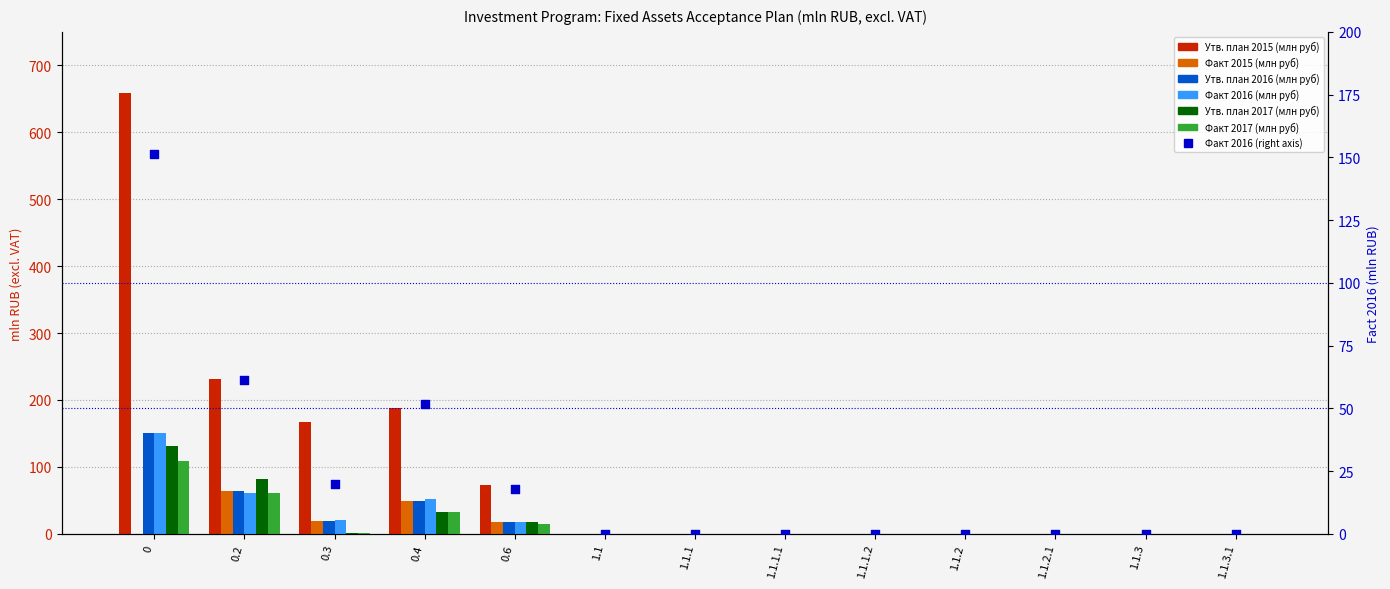

What is the total value across all series at 0.6?

159.0